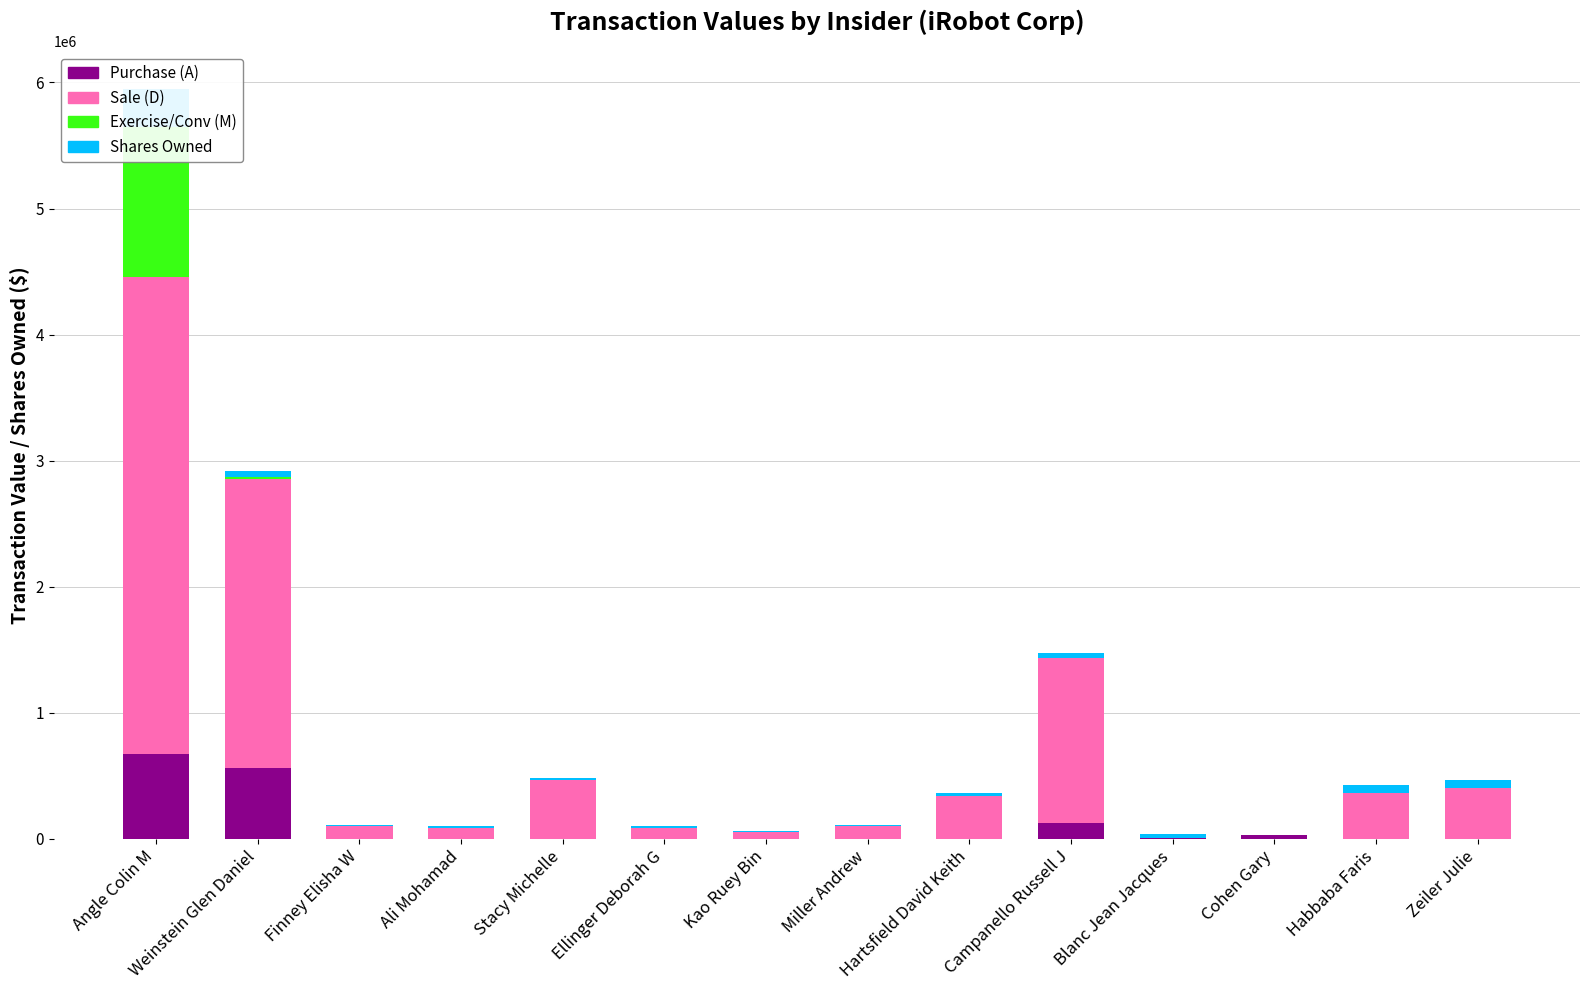

What position from the right is Miller Andrew?

7